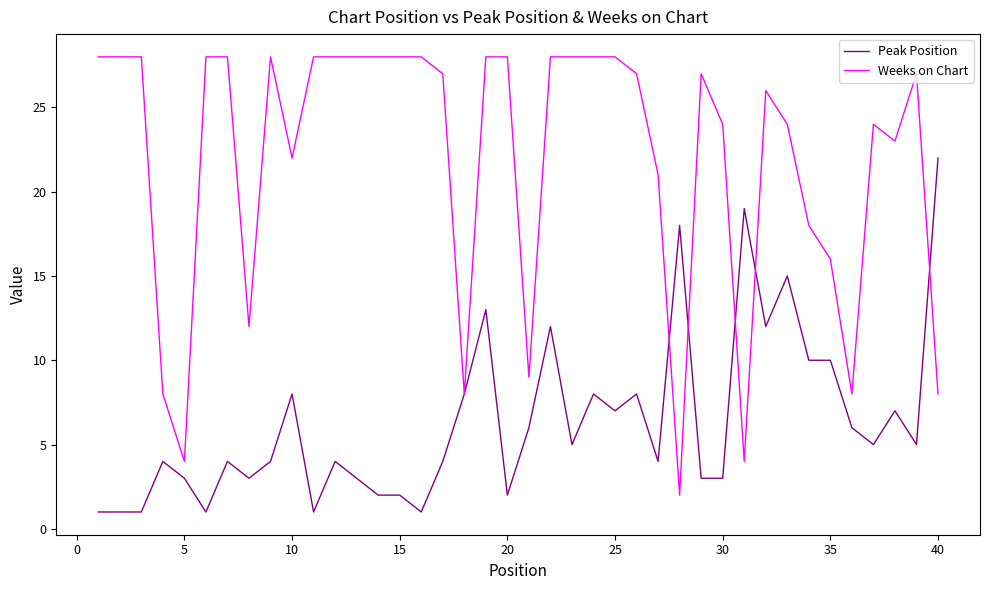

Which series has the largest total across all categories?

Weeks on Chart